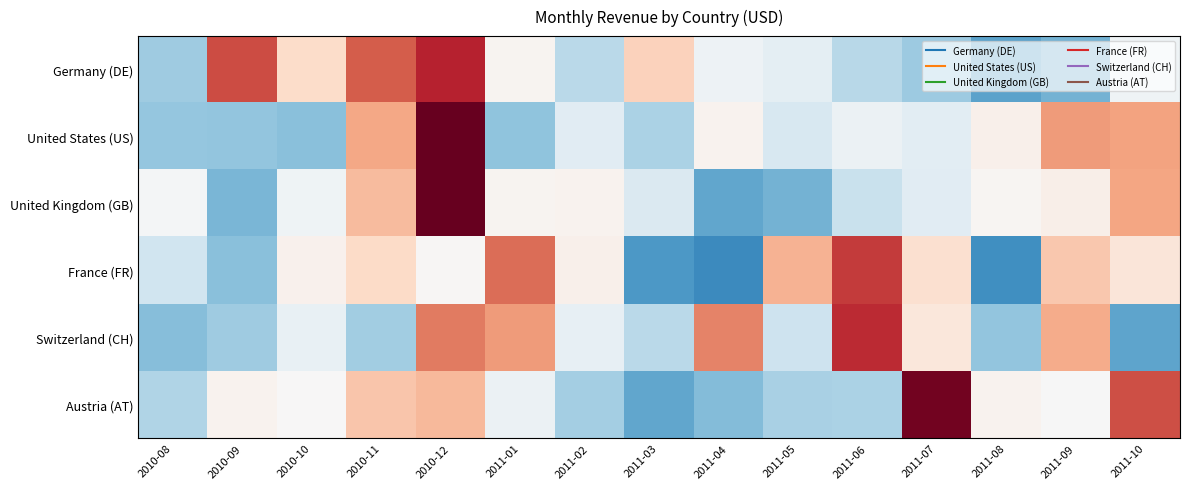

How many series are shown in this chart?

6